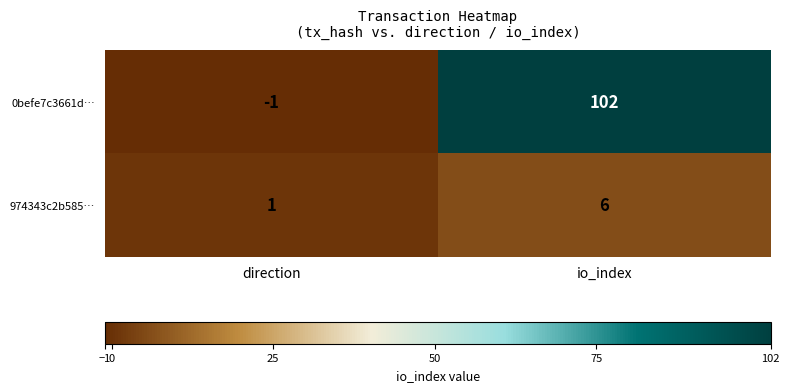

Reading right to left, transcribe all the data shown in this chart.

0befe7c3661d…: io_index=102	direction=-1
974343c2b585…: io_index=6	direction=1